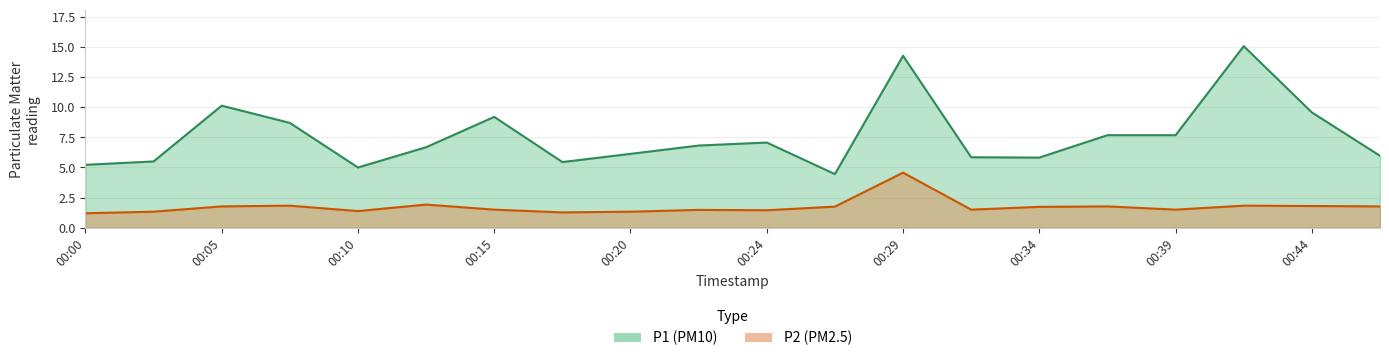

Which series has the largest total across all categories?

P1